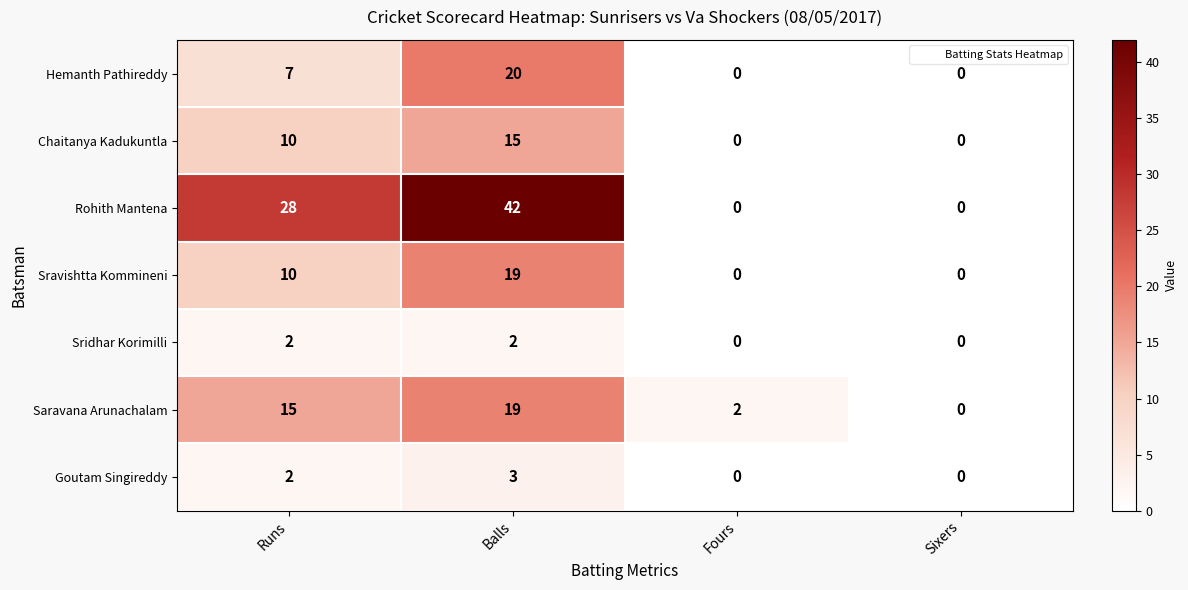

What is the maximum value for Sravishtta Kommineni?

19